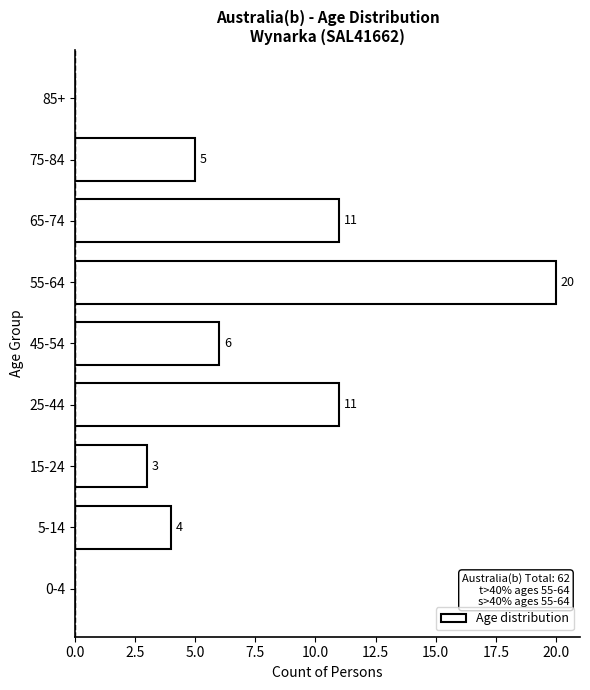

Reading top to bottom, transcribe all the data shown in this chart.

85+=0	75-84=5	65-74=11	55-64=20	45-54=6	25-44=11	15-24=3	5-14=4	0-4=0